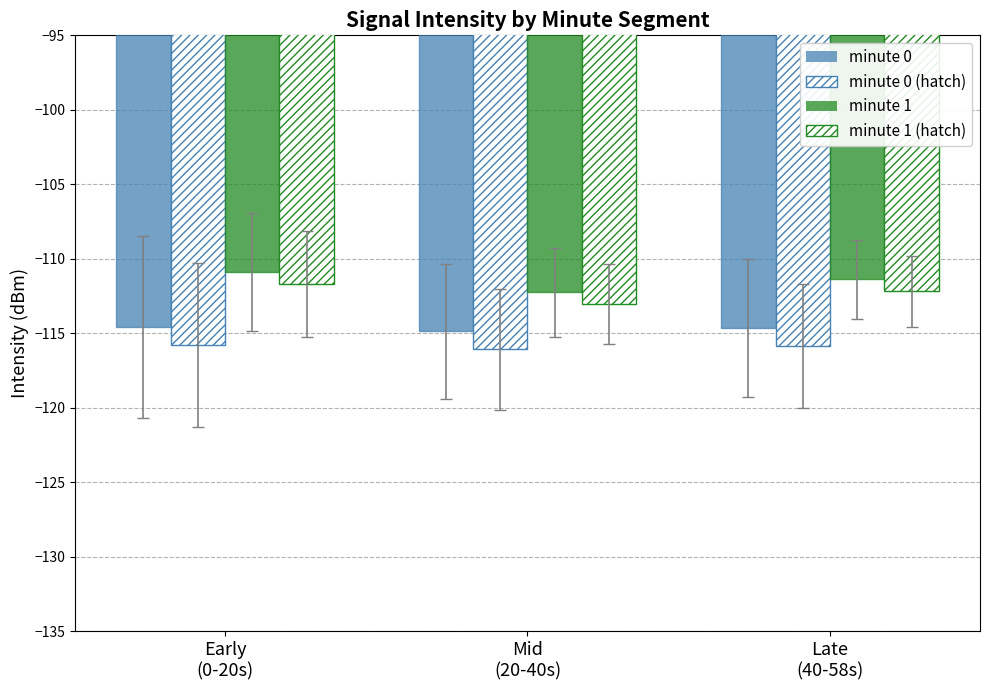

How many values in the minute 1 (hatch) series are below -112?

2